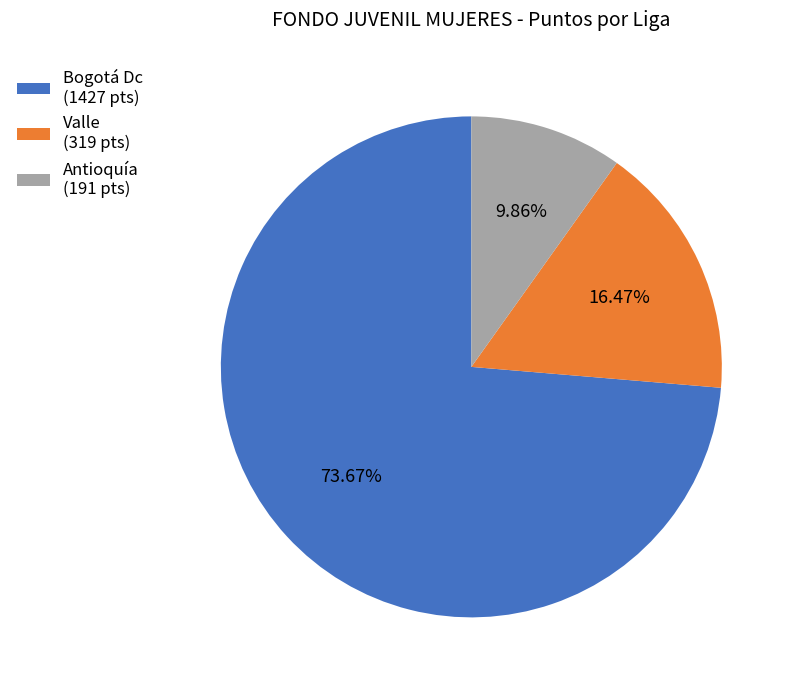

Which slice is the smallest?

Antioquía (191 pts)